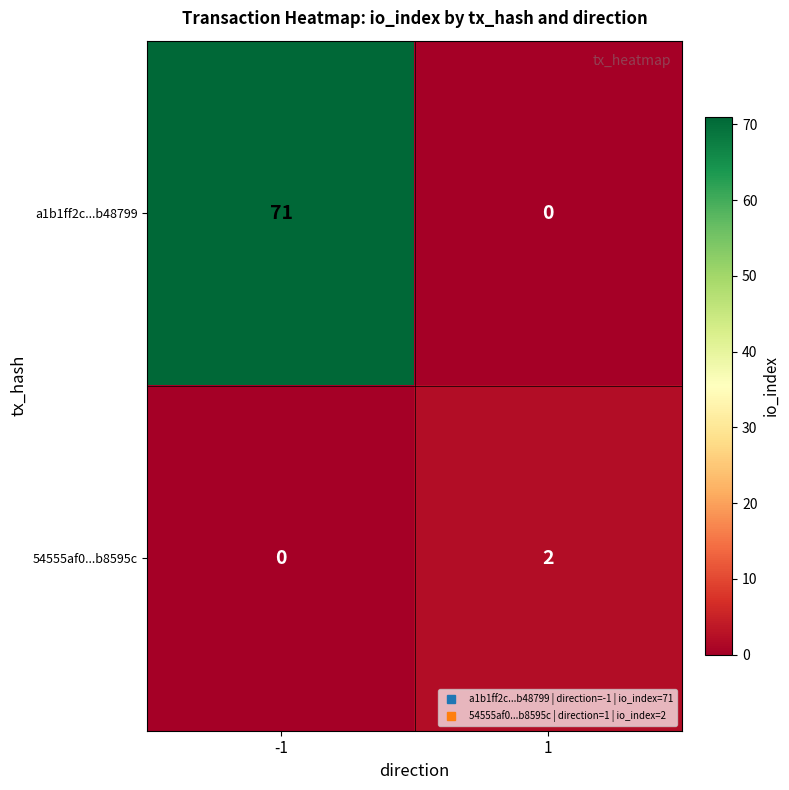

What is the sum of all a1b1ff2c...b48799 values?

71